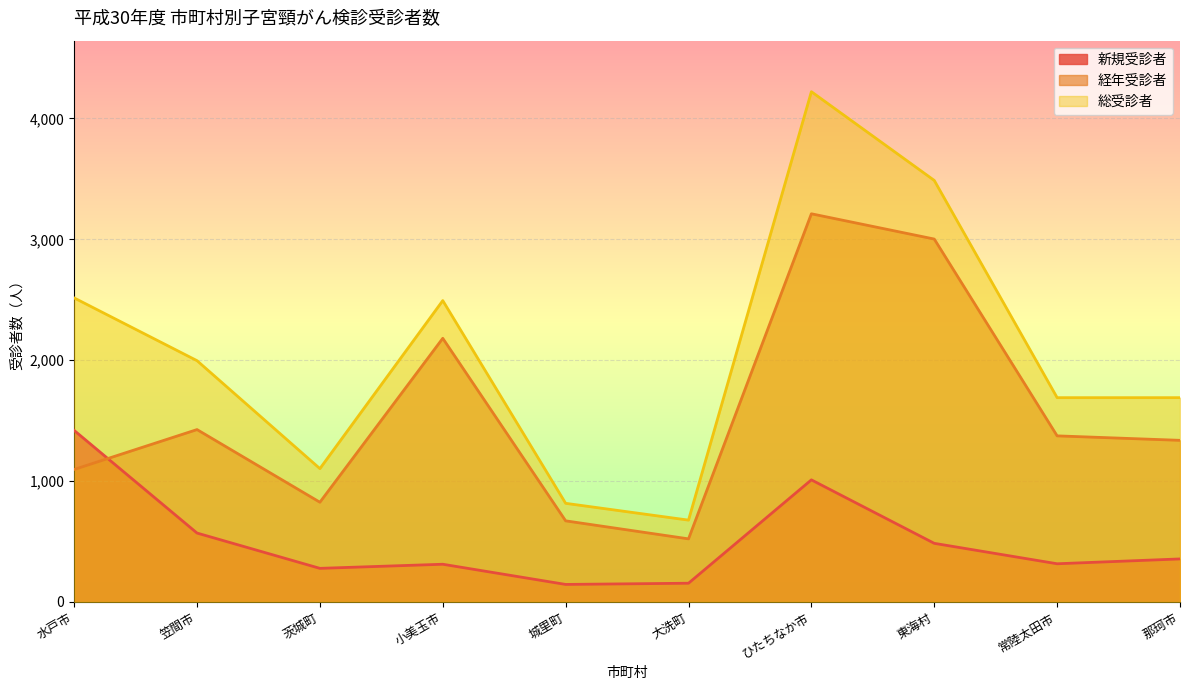

What value does the 新規受診者 series have at 水戸市?

1419